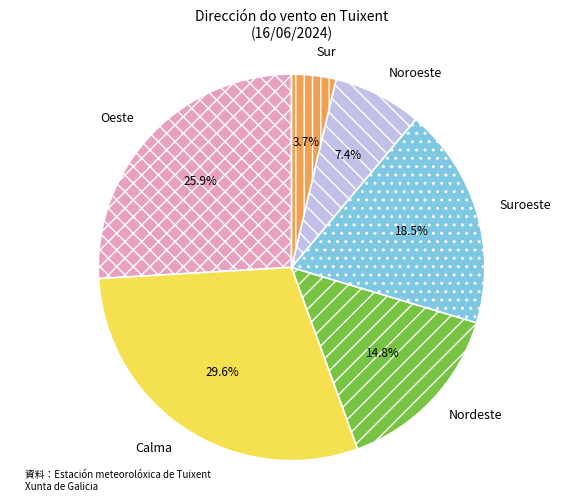

How many segments does this pie chart have?

6